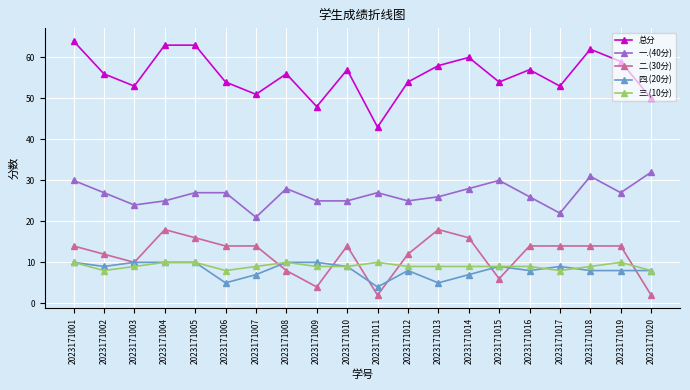

True or false: 一.(40分) and 二.(30分) cross at least once.

False